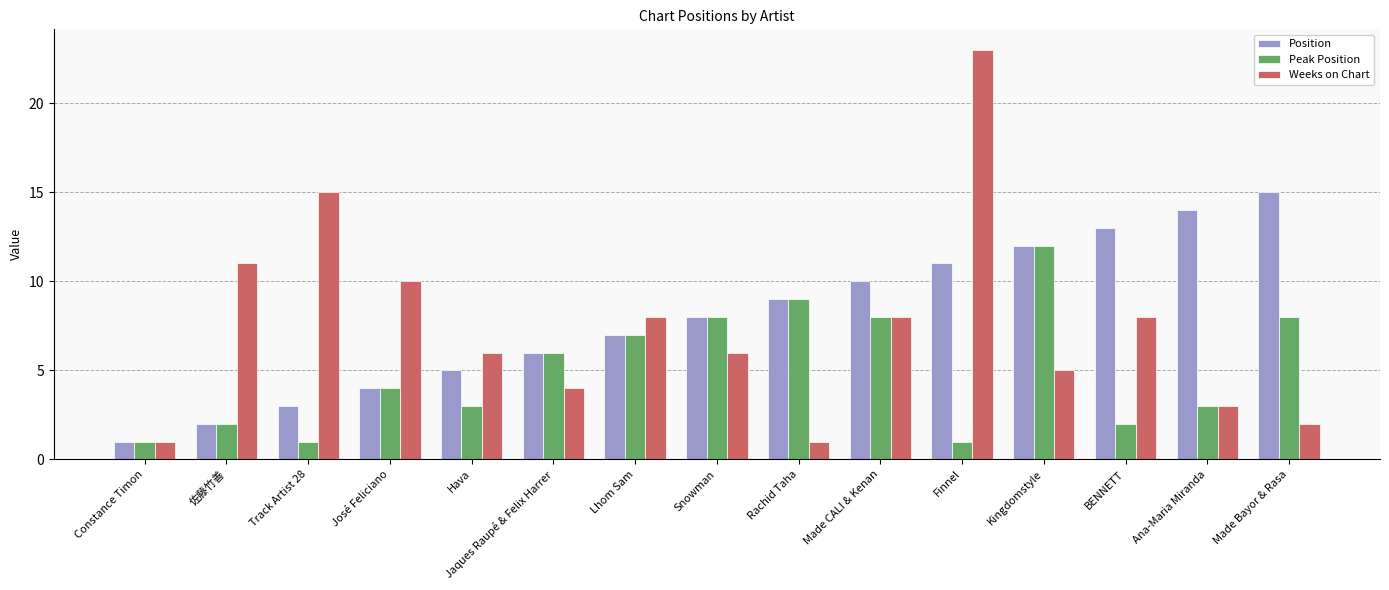

What is the difference between the maximum and second lowest values in the Position series?

13